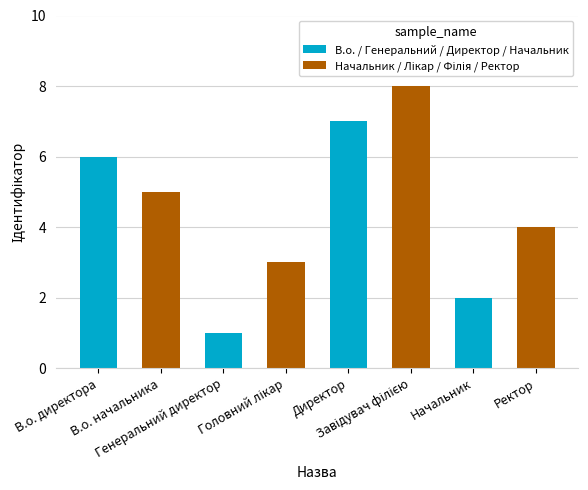

At which label is the value closest to 4?

Ректор